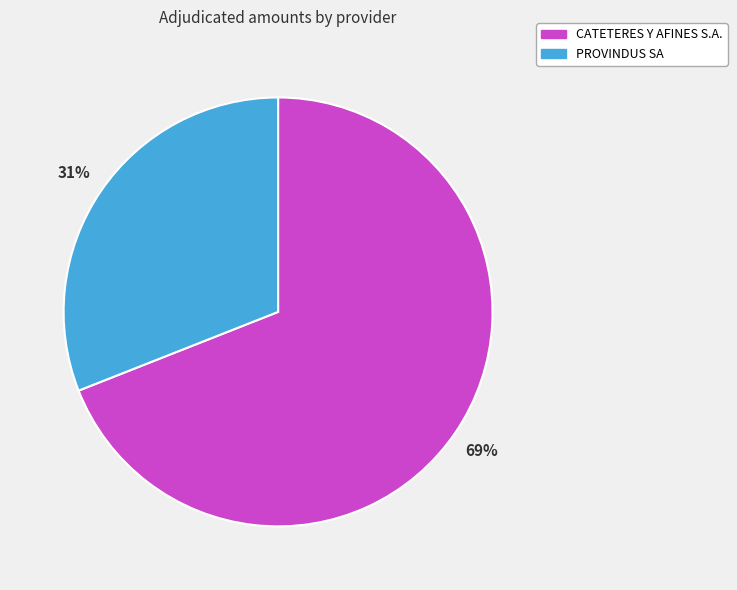

How many slices are in this pie chart?

2